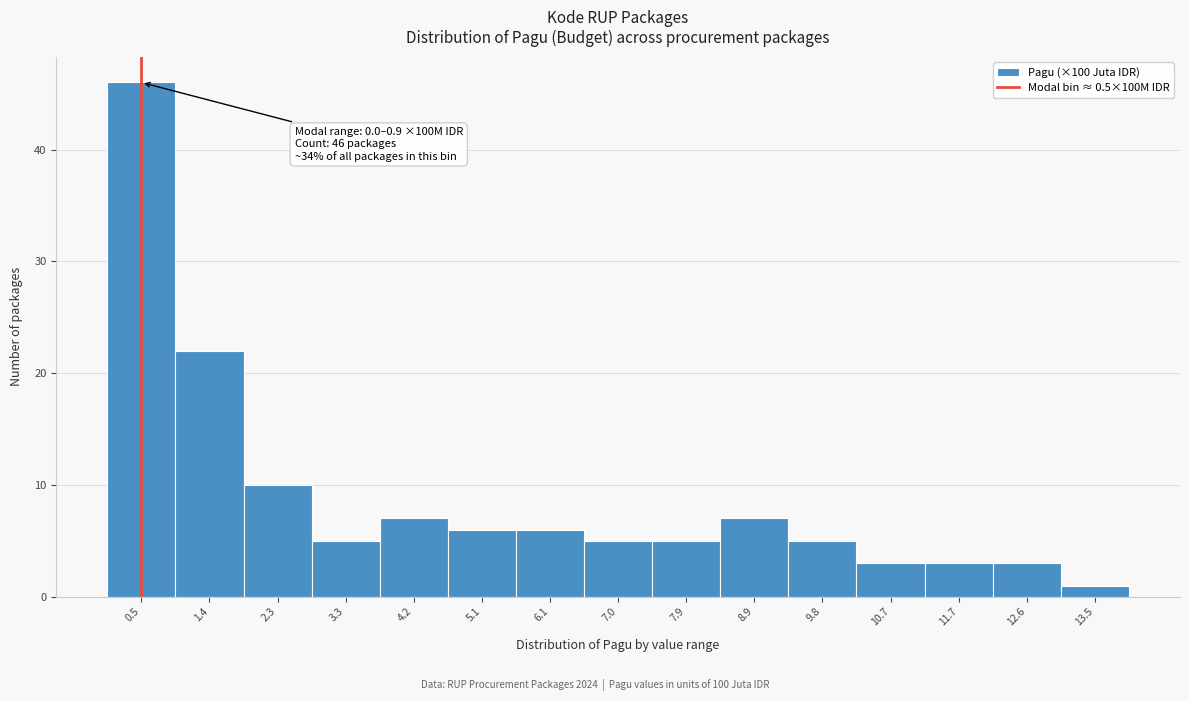

Over which range of the x-axis is the bar tallest?

0.0 to 0.9